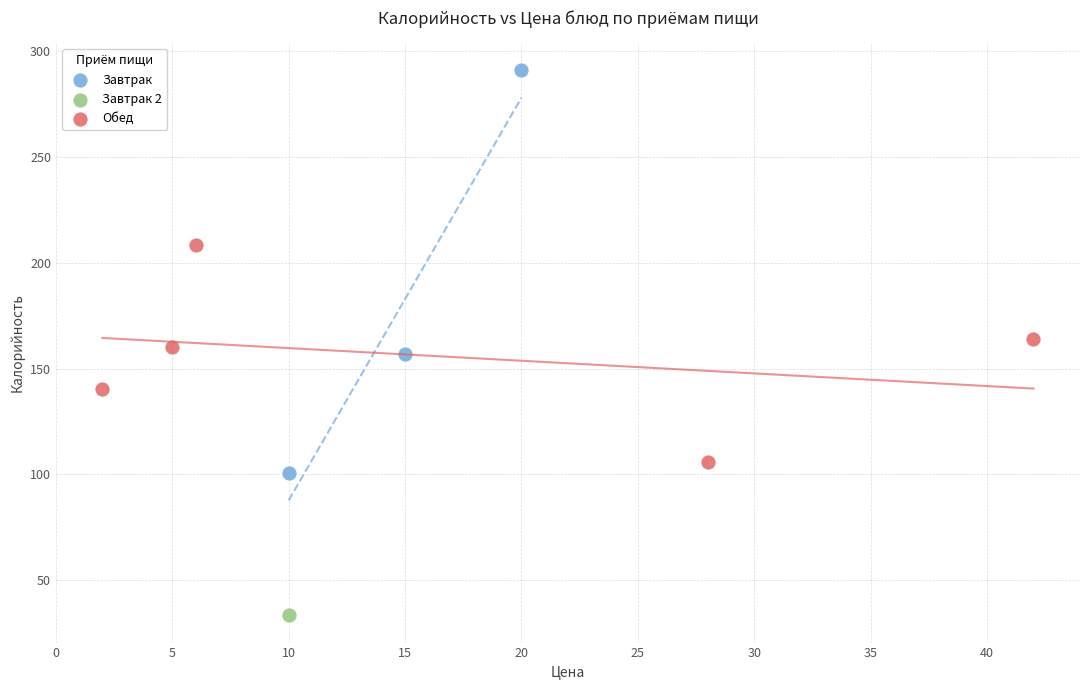

Which series reaches the maximum Y coordinate?

Завтрак